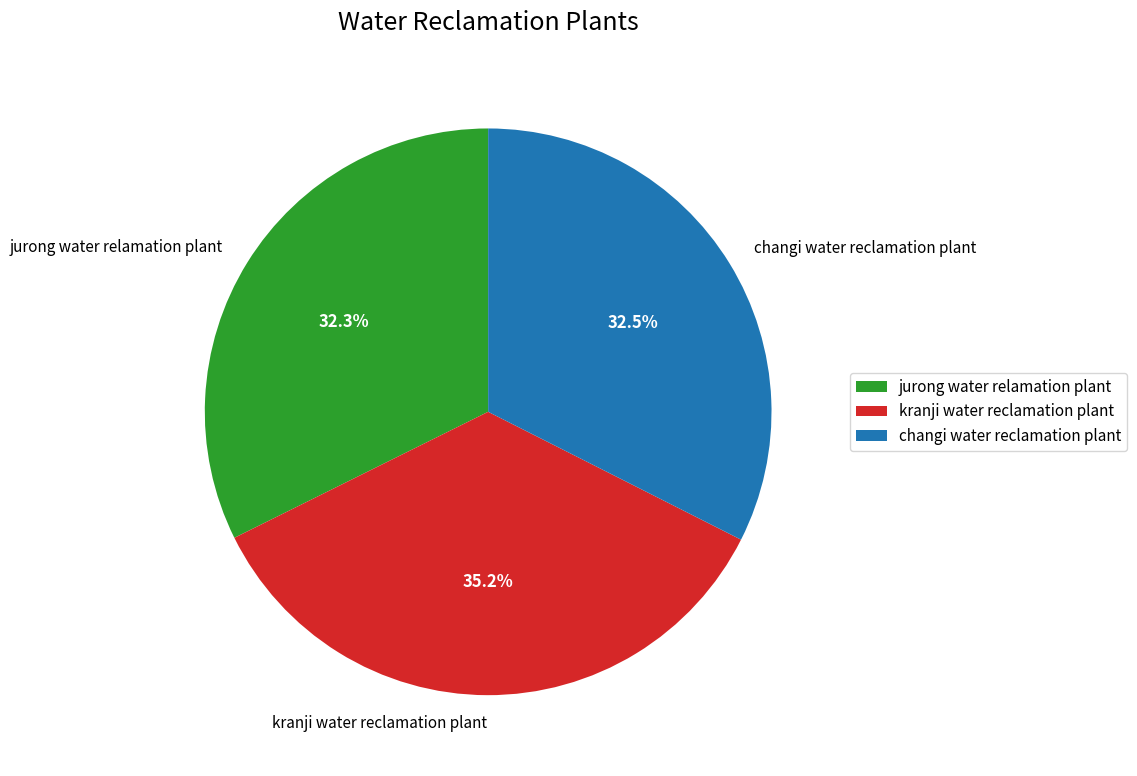

Approximately how many times larger is the value at jurong water relamation plant compared to changi water reclamation plant?

1.0